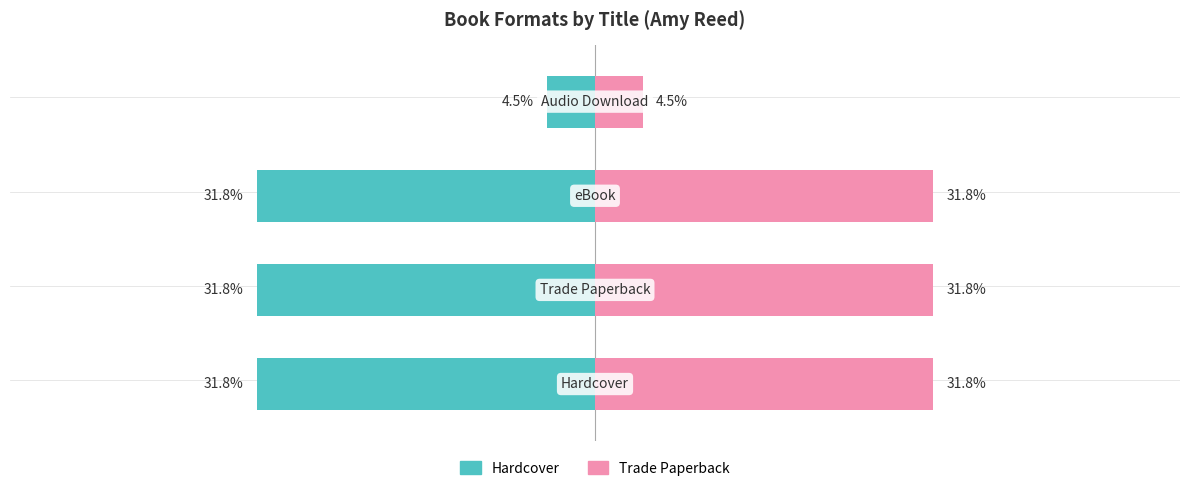

How many data points in Hardcover are less than -31?

3